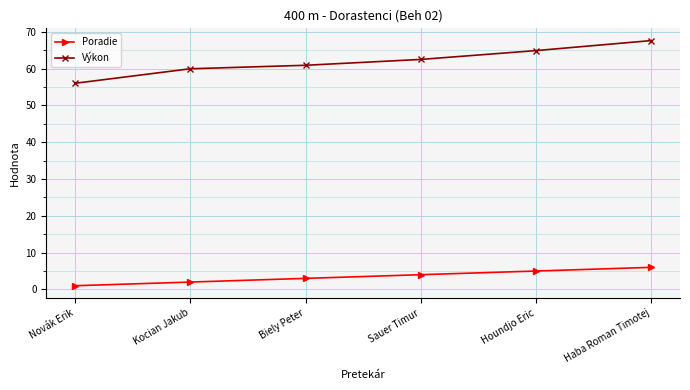

True or false: Výkon and Poradie cross at least once.

False